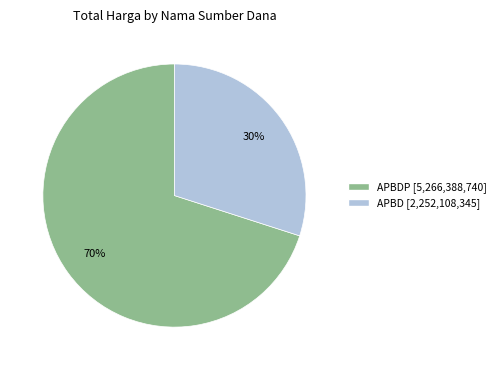

Is there any slice that represents more than half of the pie?

Yes